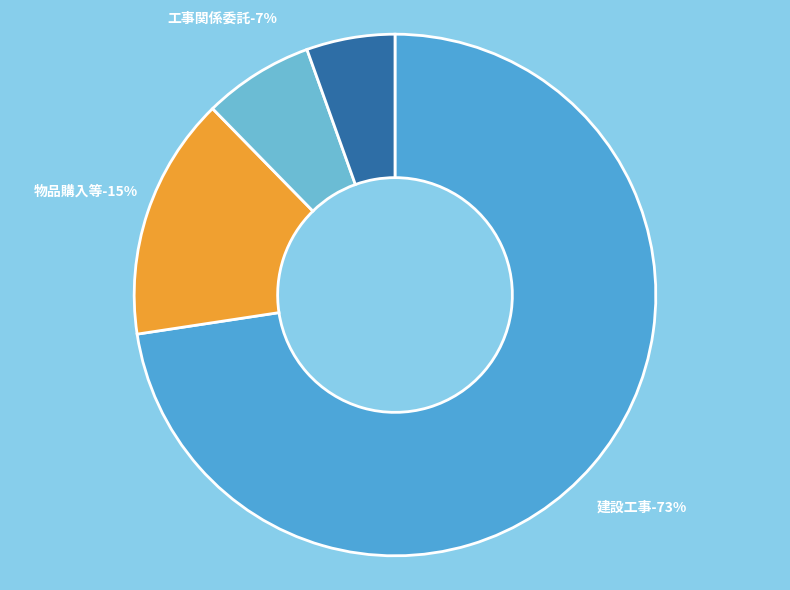

Which category has the smallest portion of the pie?

簡易物品